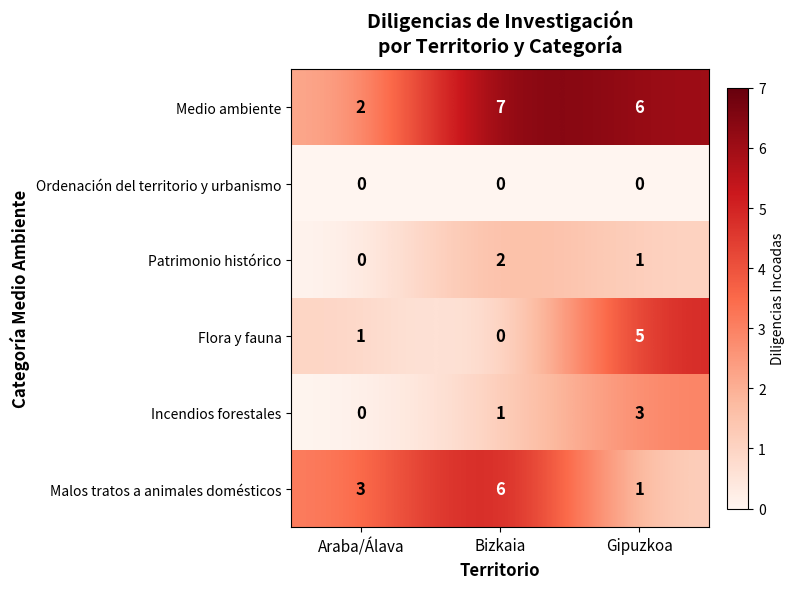

What is the difference between the maximum and minimum values in the Malos tratos a animales domésticos series?

5